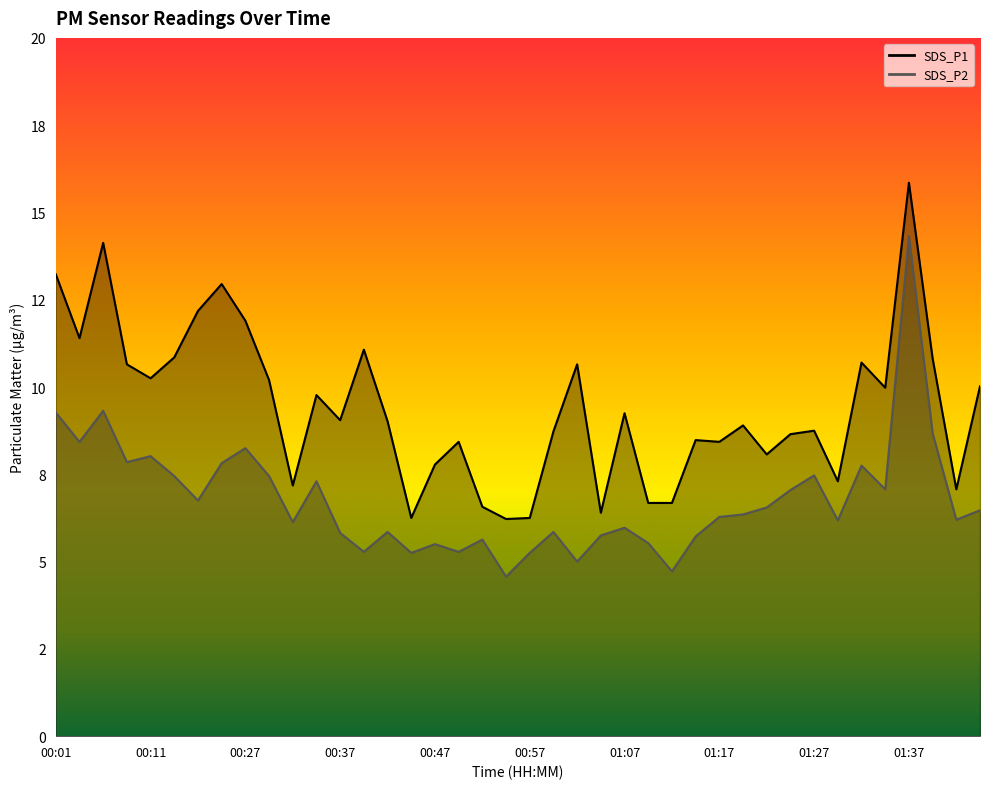

Between 00:34 and 01:43, which series saw the biggest shift?

SDS_P1